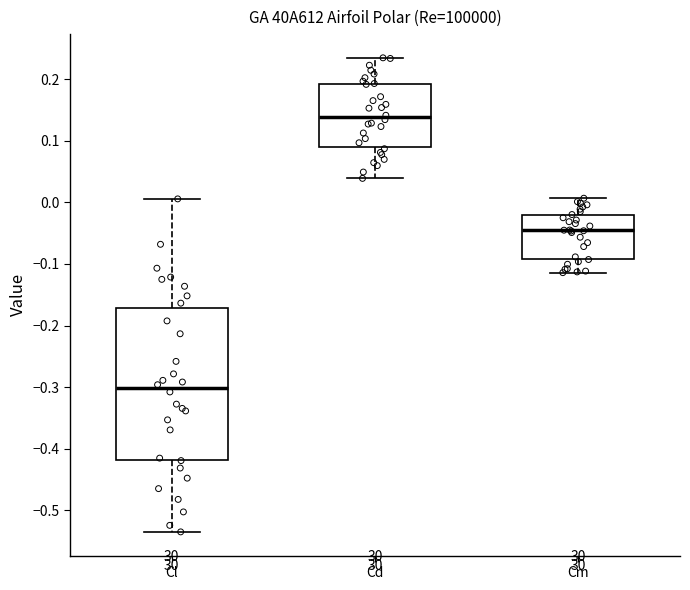

Which box's median line is the lowest?

Cl